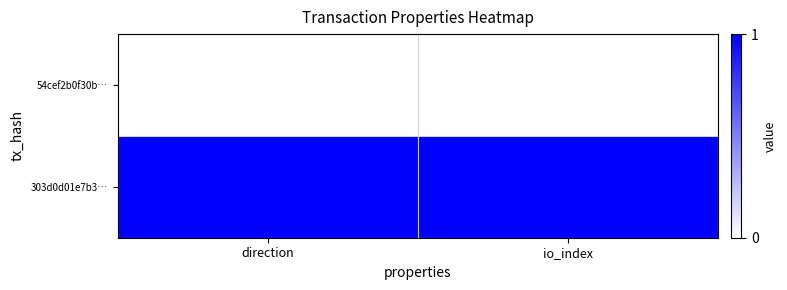

What is the total value across all series at io_index?

1